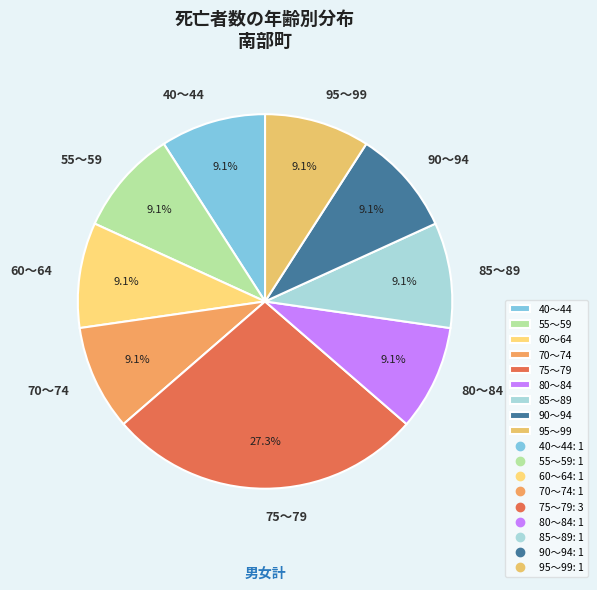

What is the total percentage of 85～89 and 55～59?

18.2%